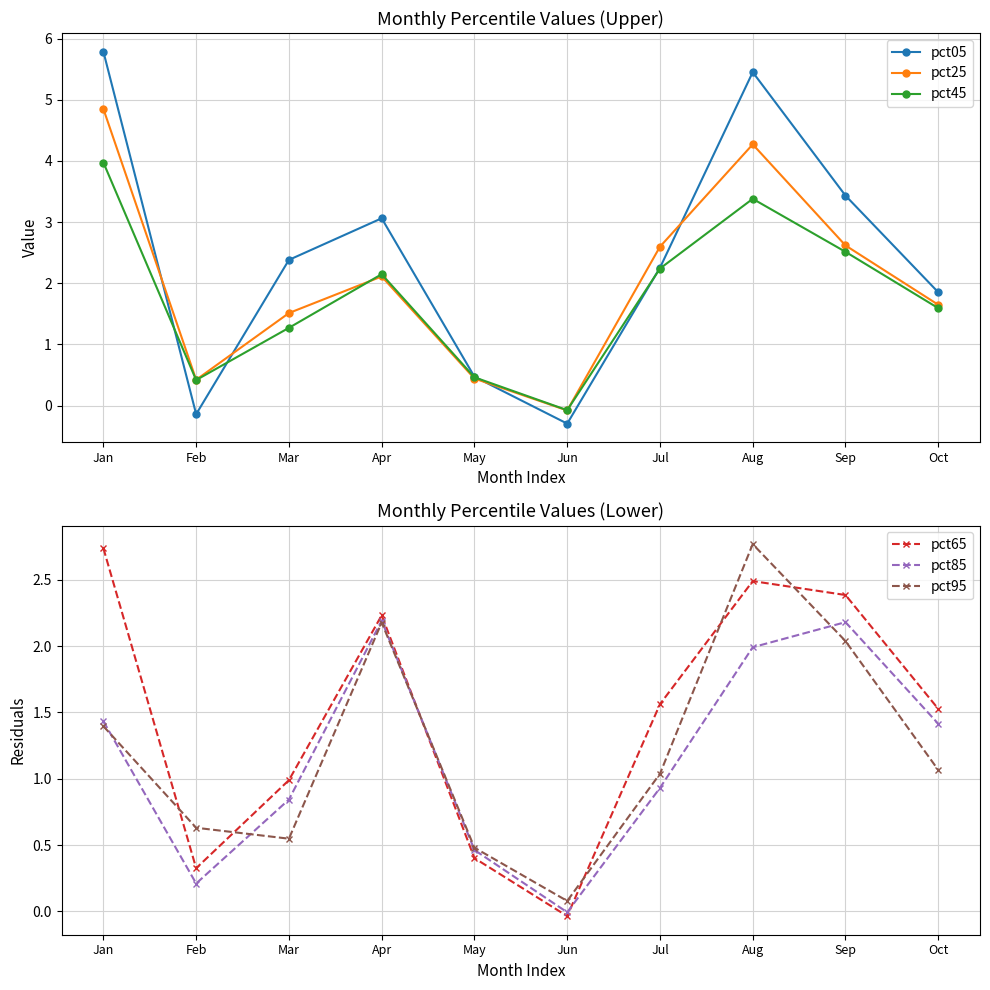

What is the difference between the maximum and minimum values in the pct85 series?

2.2